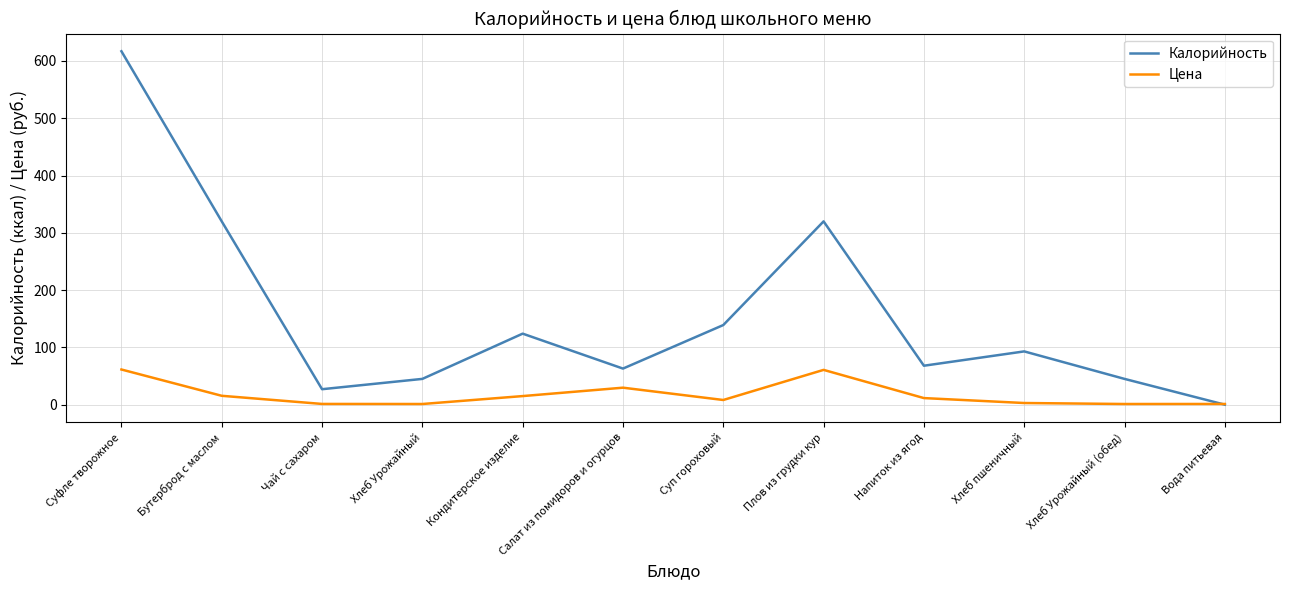

At which label is Цена closest to 31?

Салат из помидоров и огурцов